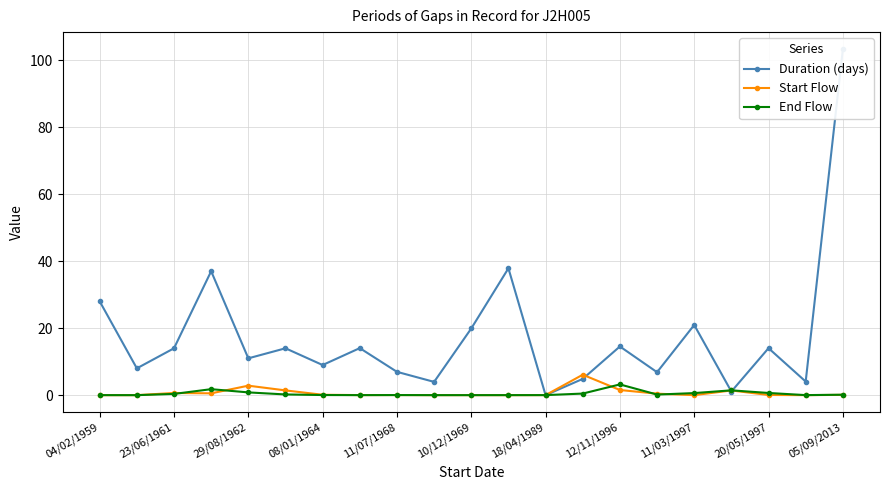

What is the sum of all Duration (days) values?

373.2